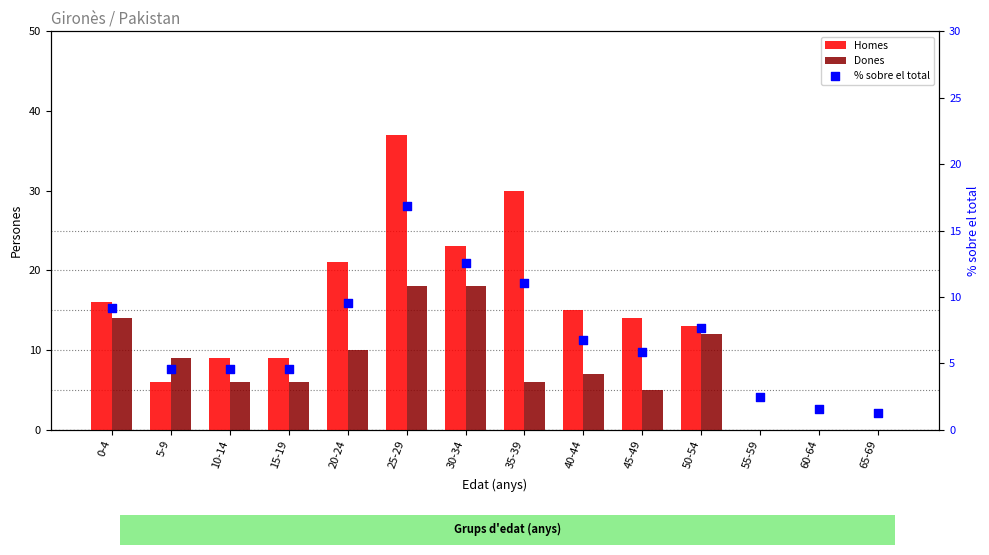

Which series reaches the maximum Y coordinate?

Homes